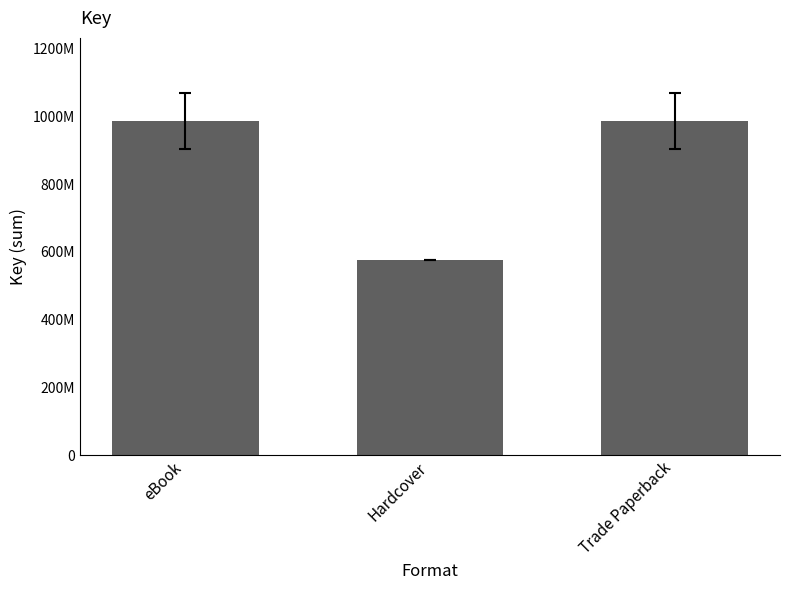

Are the bars horizontal?

No